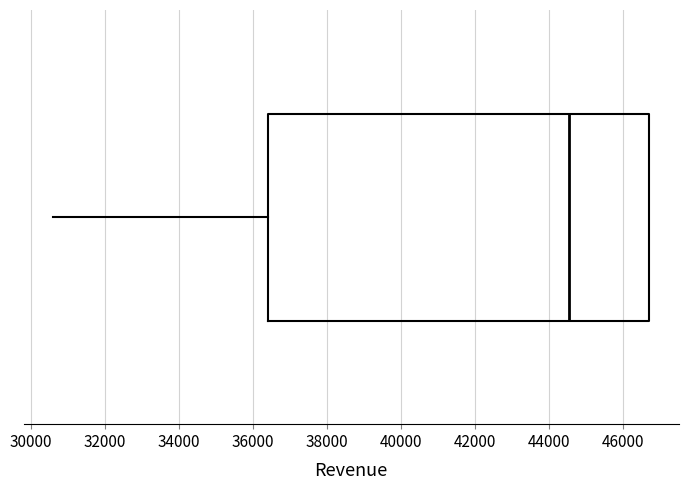

Transcribe this box plot: give where the median line is, the range the box spans, and where the two whiskers end, as read against the x-axis. The values are not printed on the chart, so give them approximately, as read against the axis.

median 44600, box 36400 to 46800, whiskers 30600 to 46800